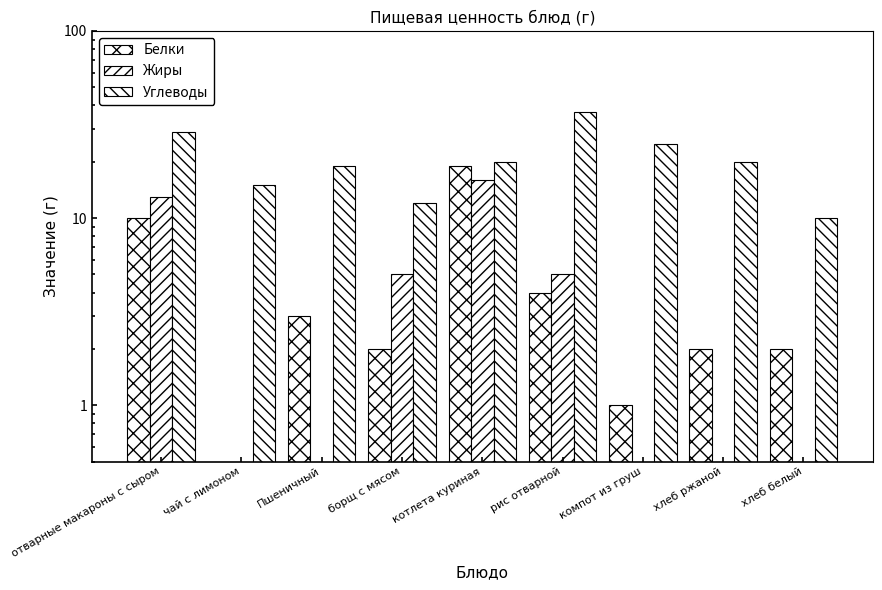

What is the label of the 7th bar from the left?

компот из груш